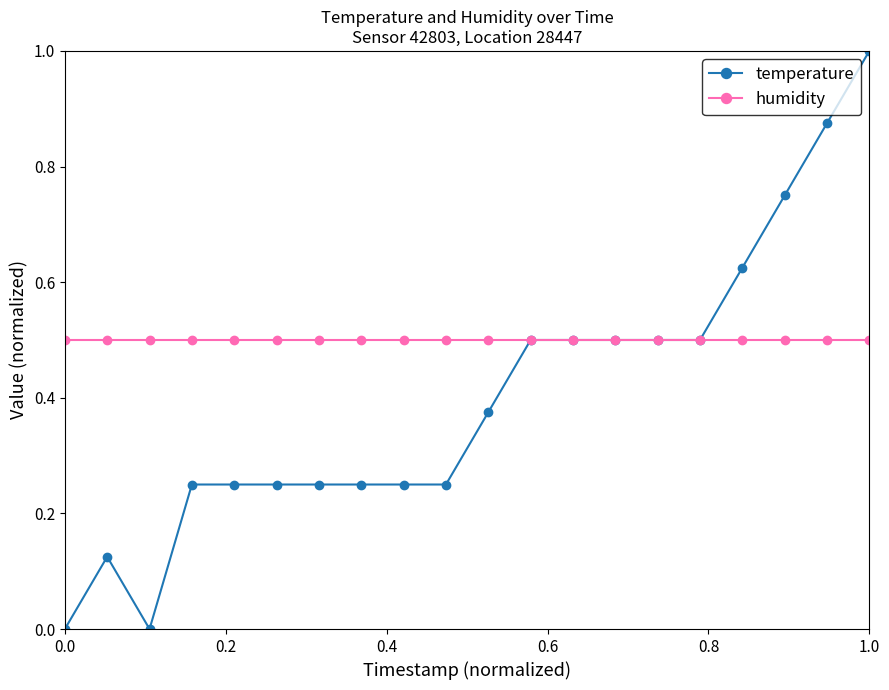

How many lines are shown in the chart?

2